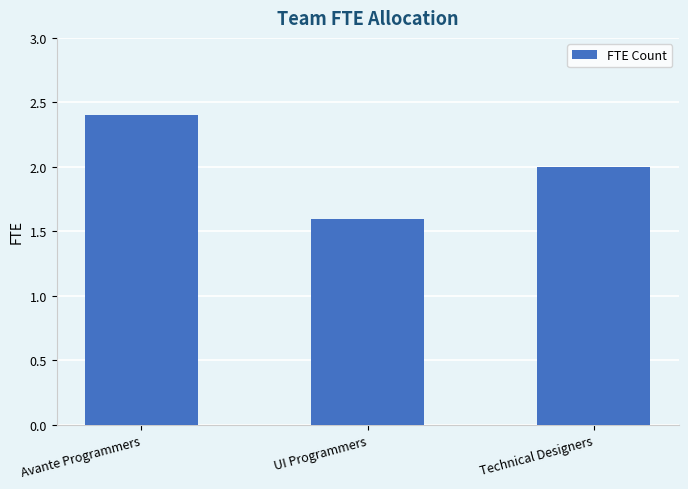

What is the difference between the maximum and minimum values?

0.8